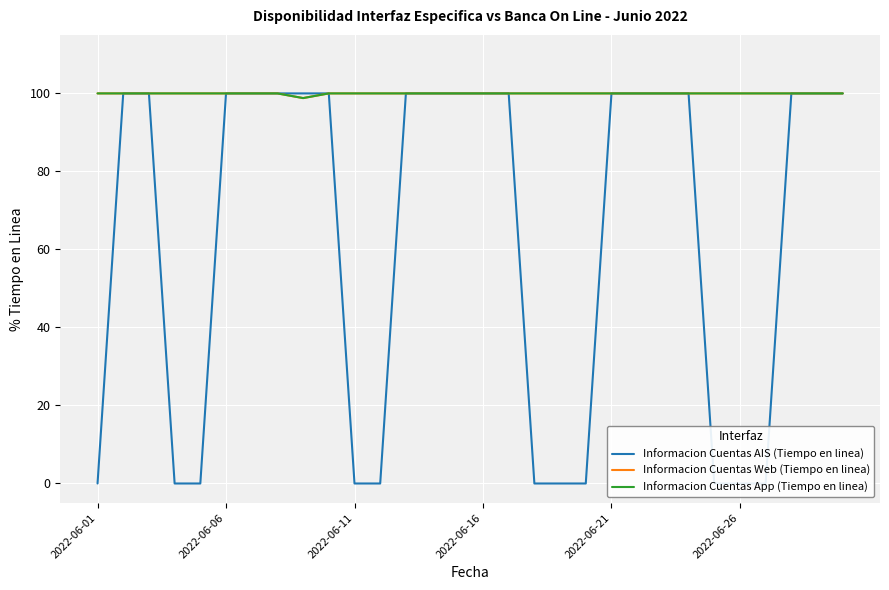

True or false: Informacion Cuentas App (Tiempo en linea) and Informacion Cuentas AIS (Tiempo en linea) cross at least once.

False